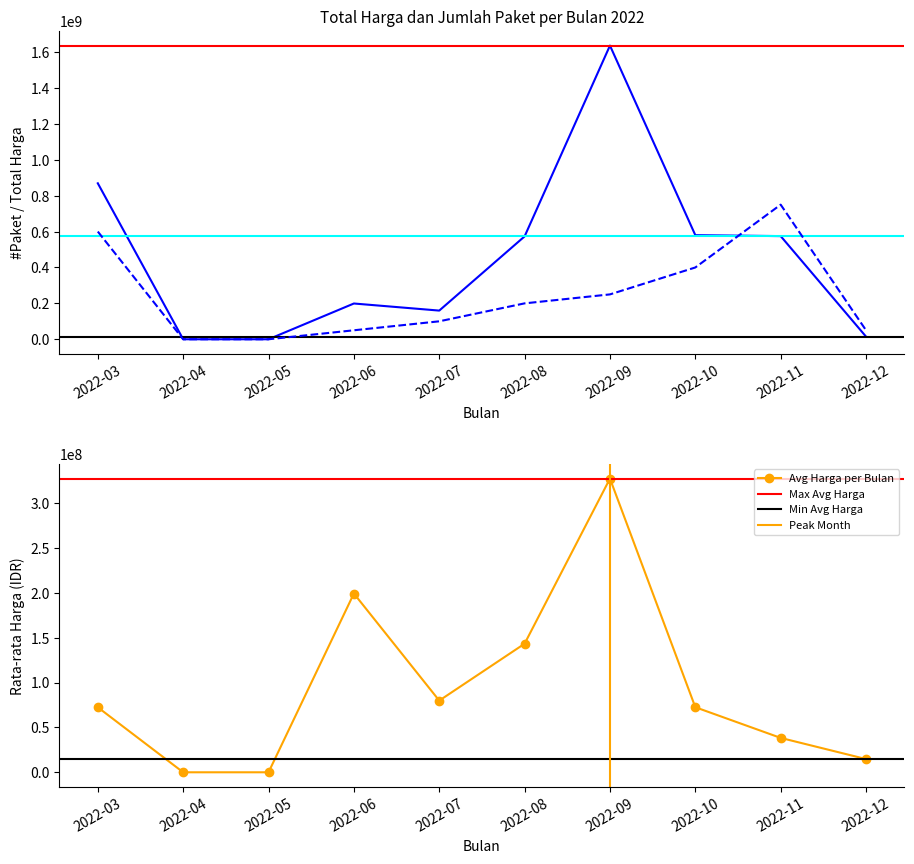

At which label is Avg Harga per Bulan closest to 163633491?

2022-08